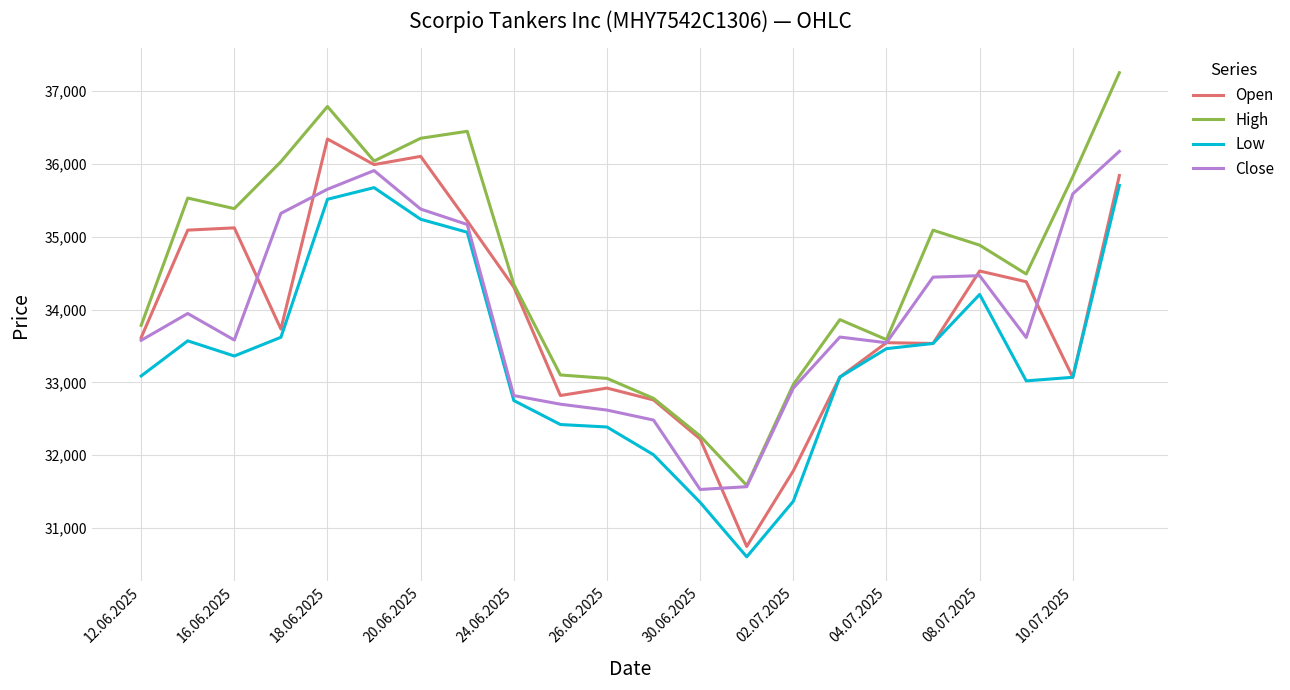

What is the minimum value for Low?

30607